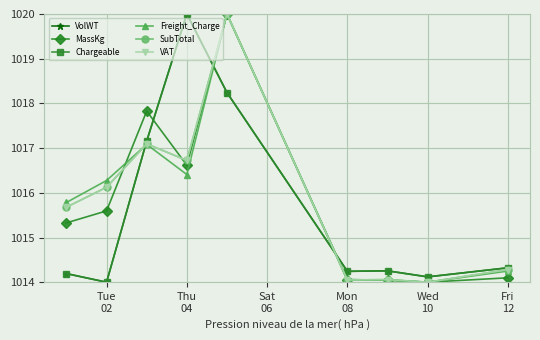

What is the highest value of the MassKg series?

1020.0